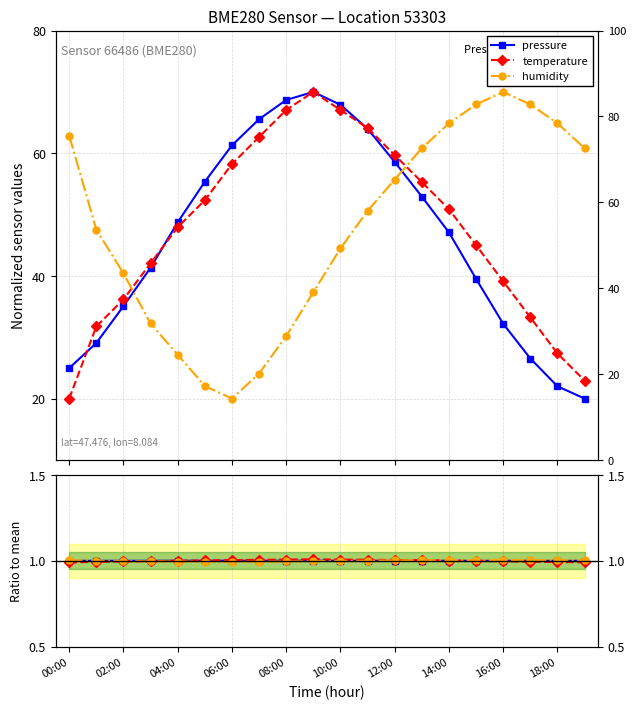

In temperature, how many points are higher than both neighbors (excluding endpoints)?

1